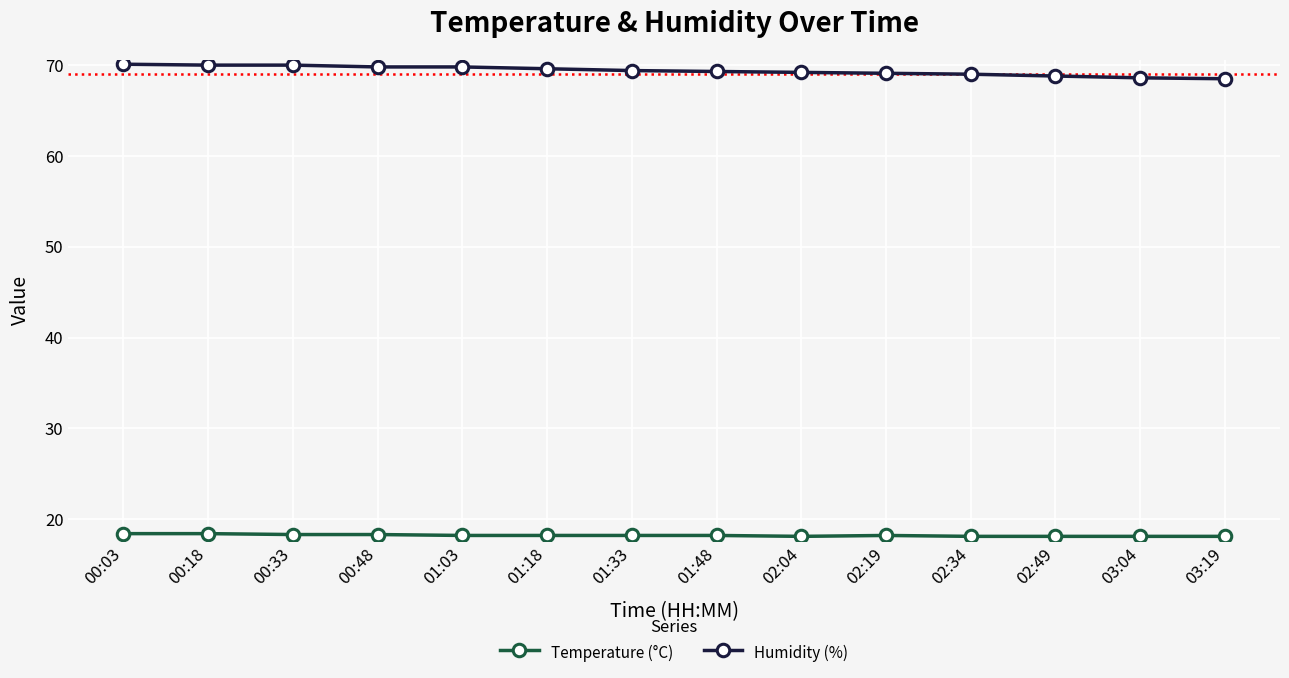

How many Temperature (°C) values are between 18 and 19?

14